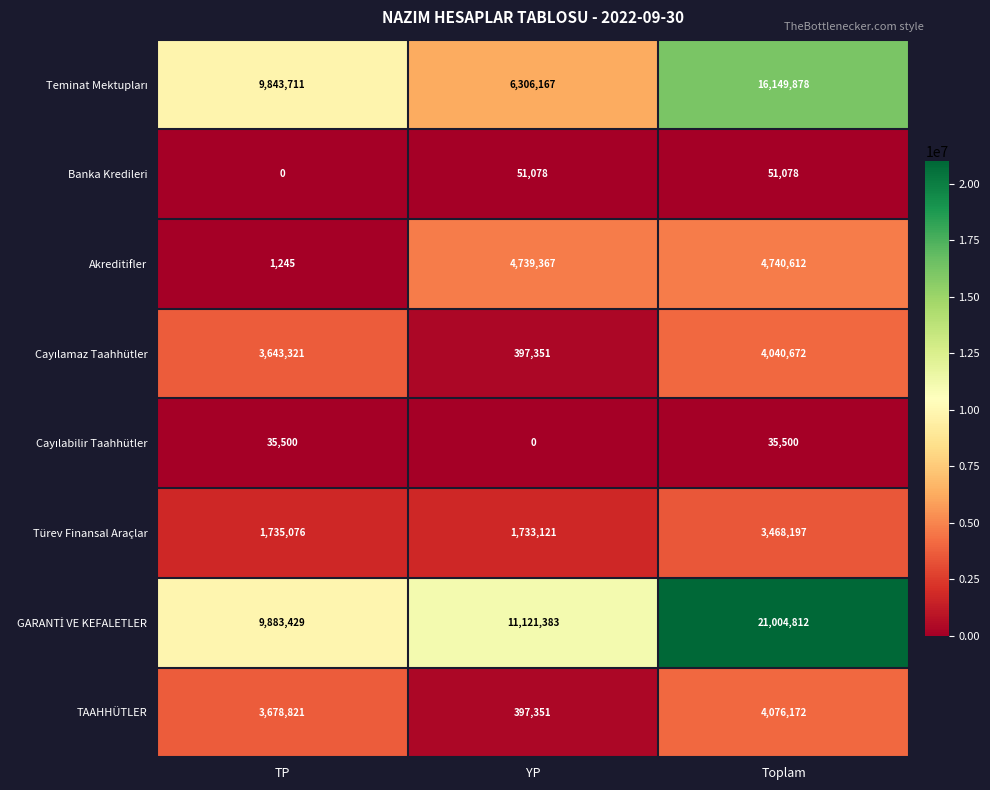

At how many categories does at least one series exceed 19234510?

1